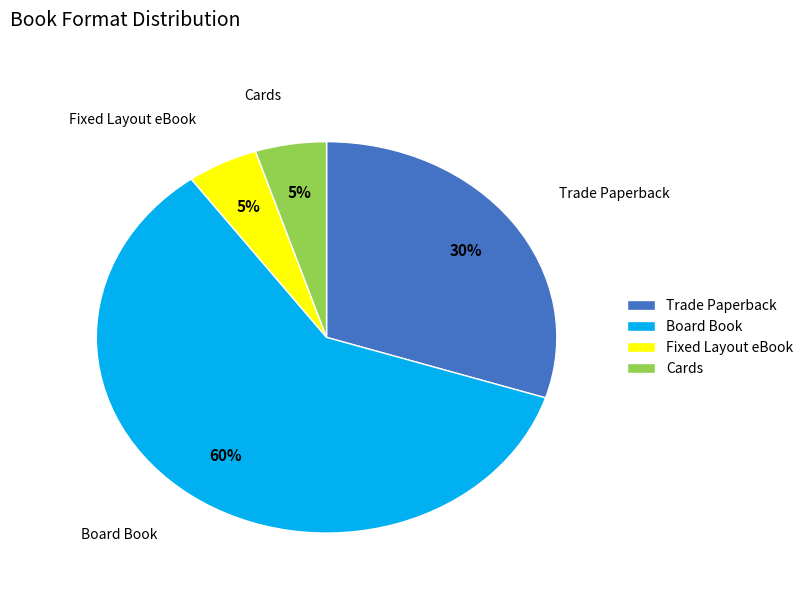

To the nearest percent, what percentage of the pie is Board Book?

60%